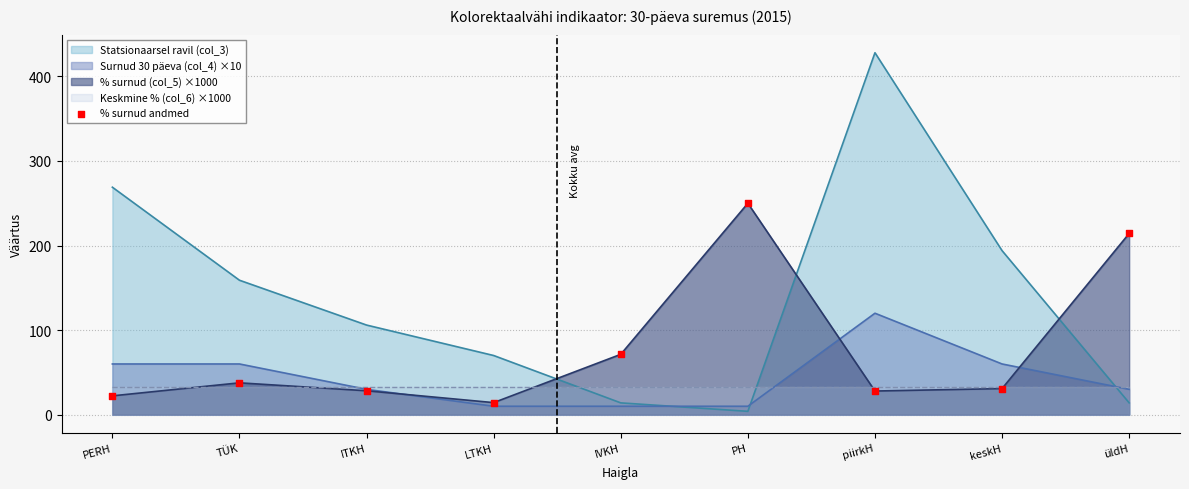

Approximately how many times larger is the value at ITKH compared to PERH?

1.3